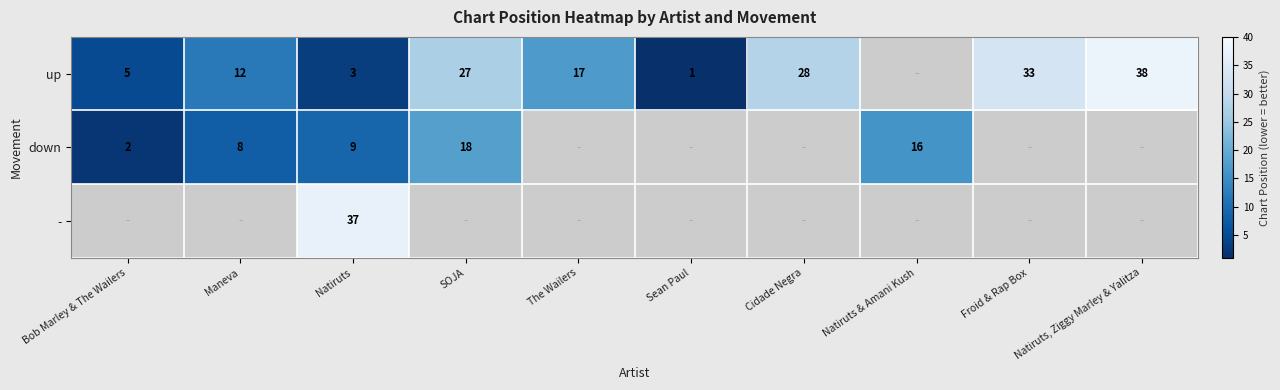

At how many categories does at least one series exceed 20?

10